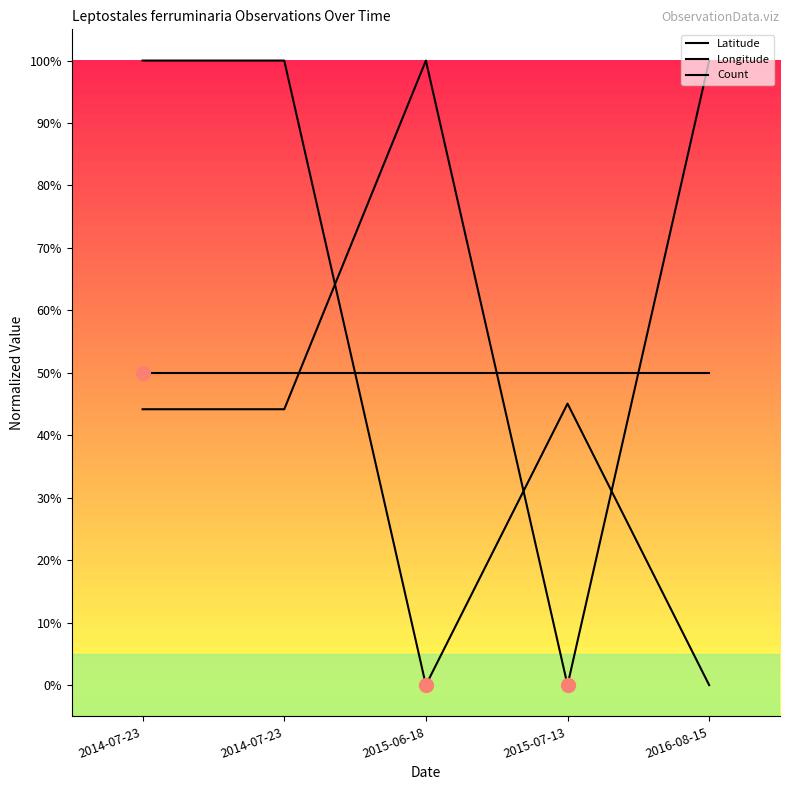

How many lines are shown in the chart?

3